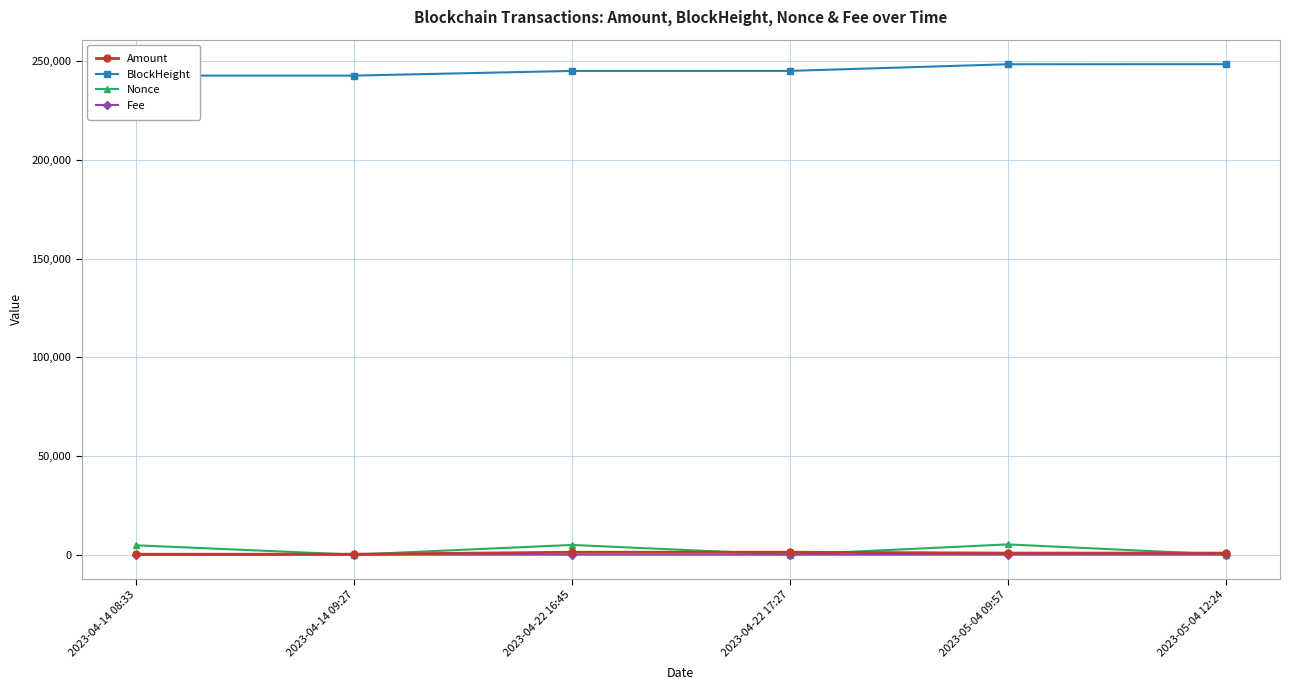

What are all the series names shown in the legend?

Amount, BlockHeight, Nonce, Fee